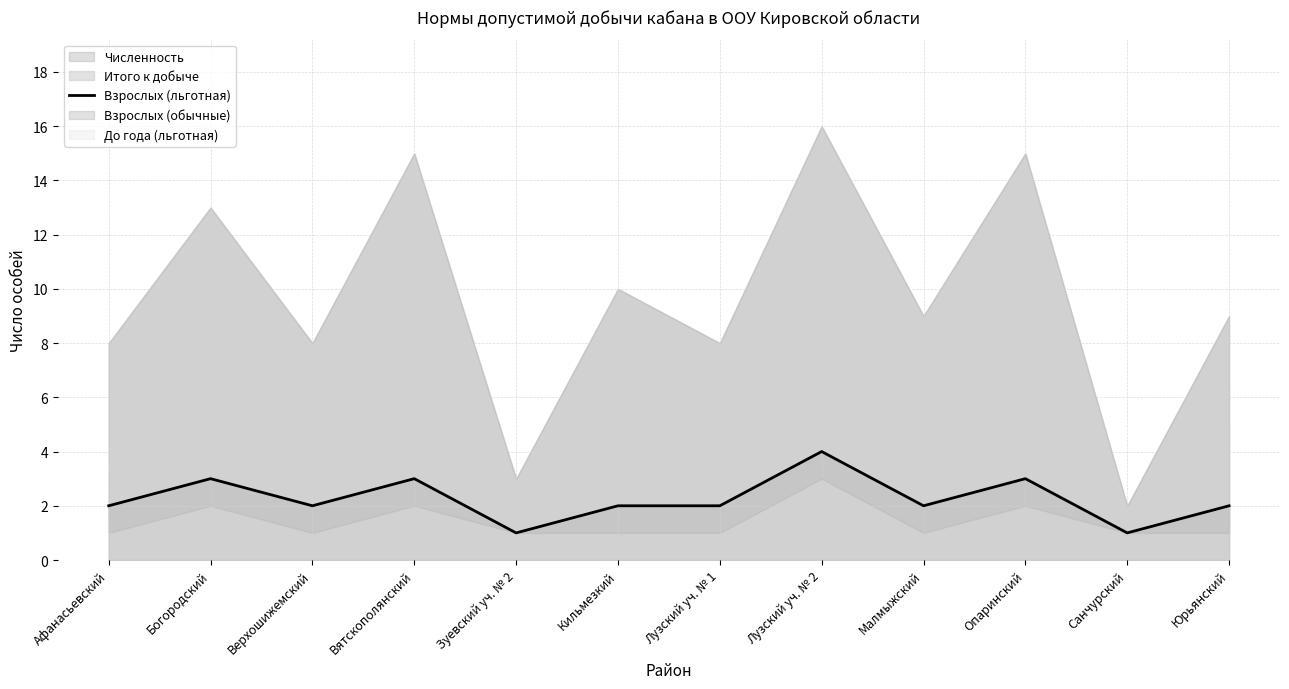

The chart shows a value of 1 at Верхошижемский. True or false?

False